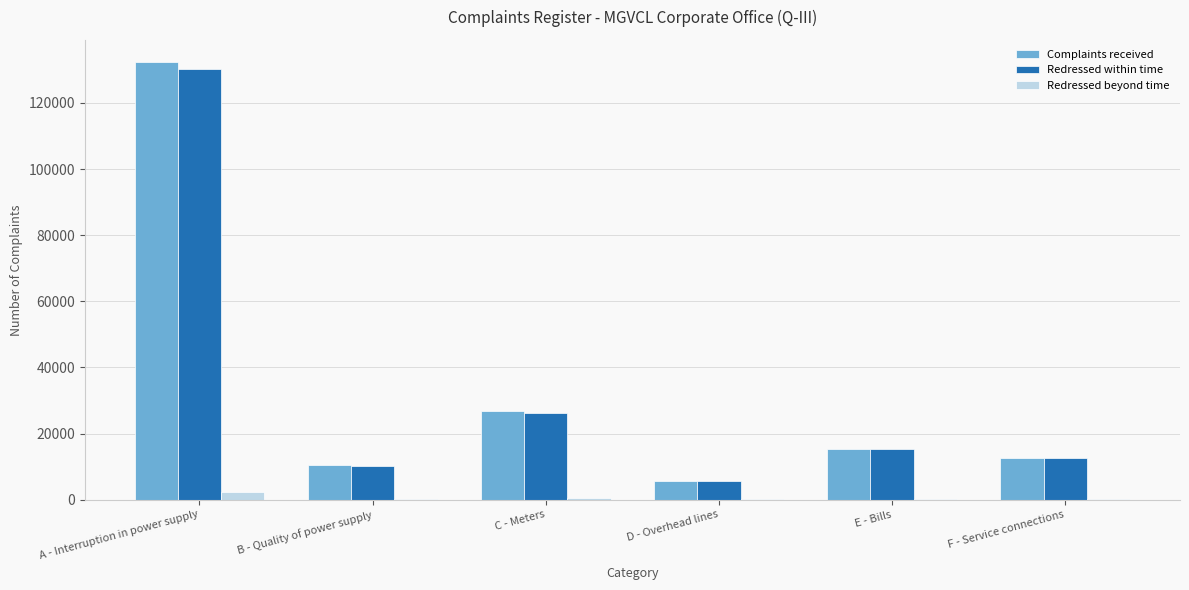

Which series has the widest spread of values?

Complaints received